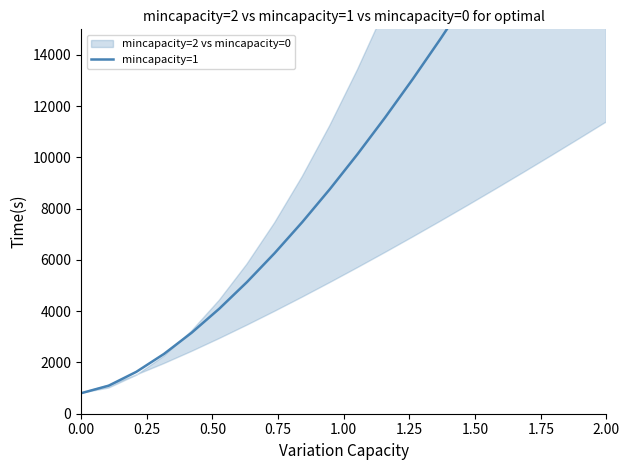

Between 0.50 and 19, which is larger?

19